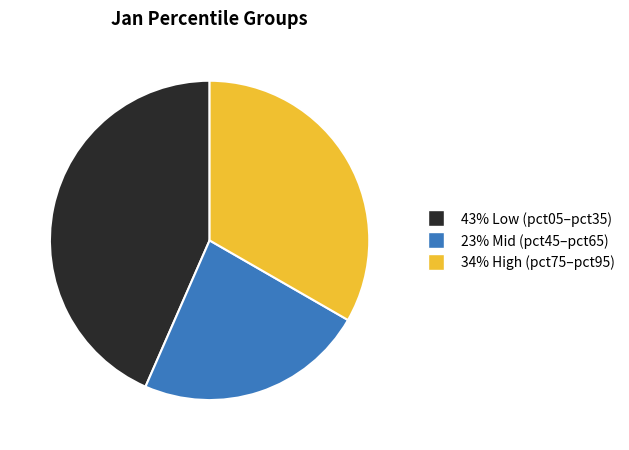

Is there any slice that represents more than half of the pie?

No